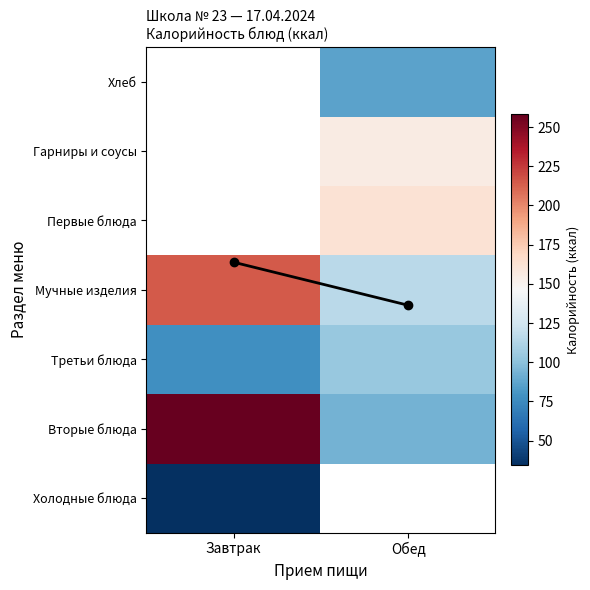

The value of Гарниры и соусы at Обед is 155.1. True or false?

True